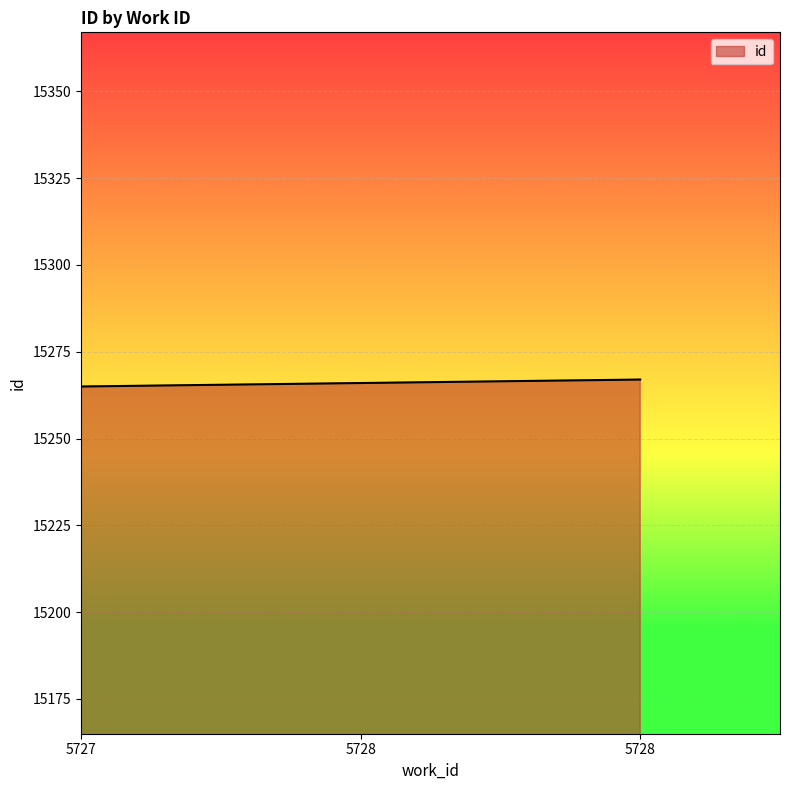

Which category has the lowest value across all series?

5727